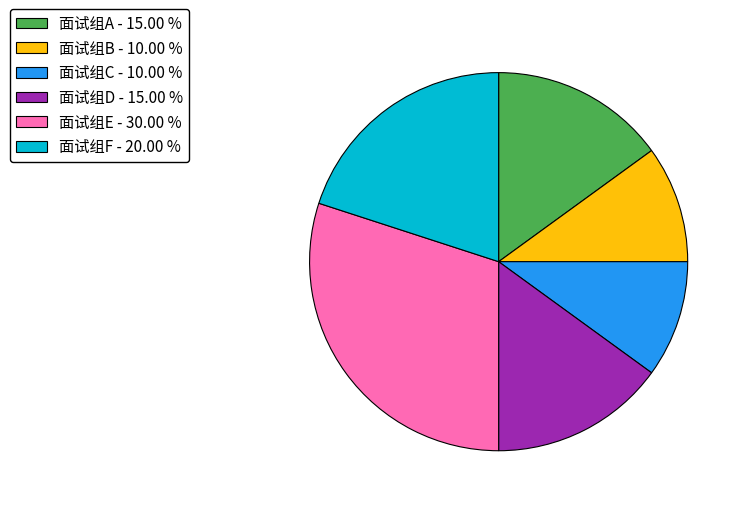

Does 面试组B represent more than half of the total?

No